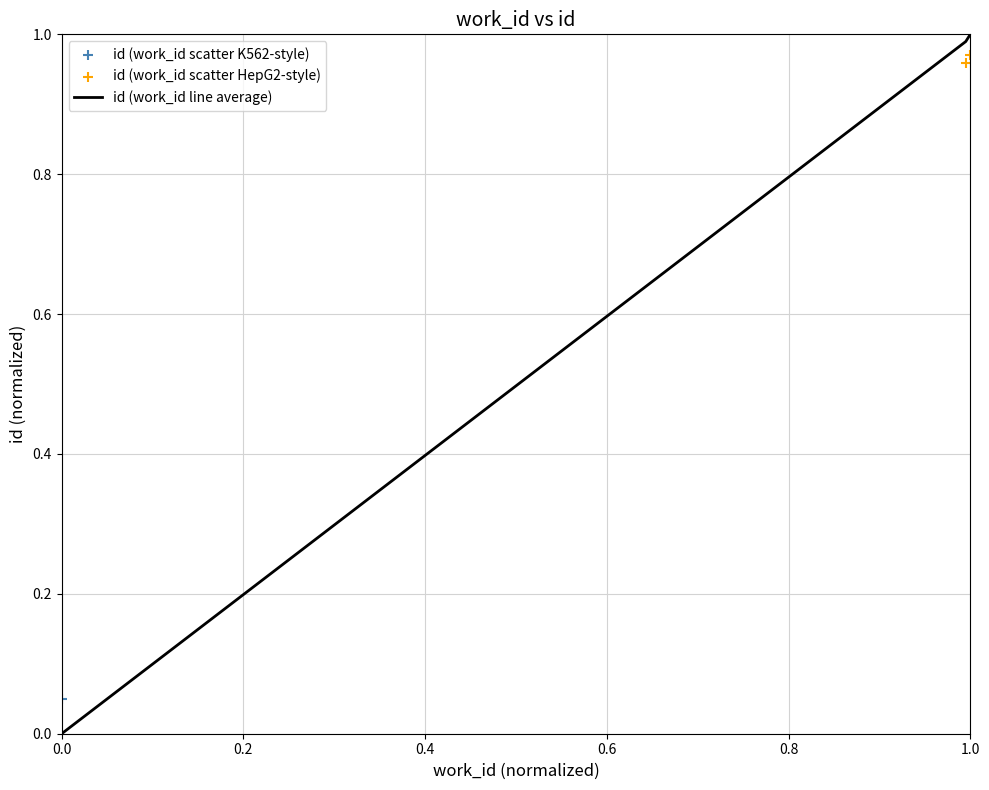

Which series reaches the maximum Y coordinate?

id (work_id scatter K562-style)